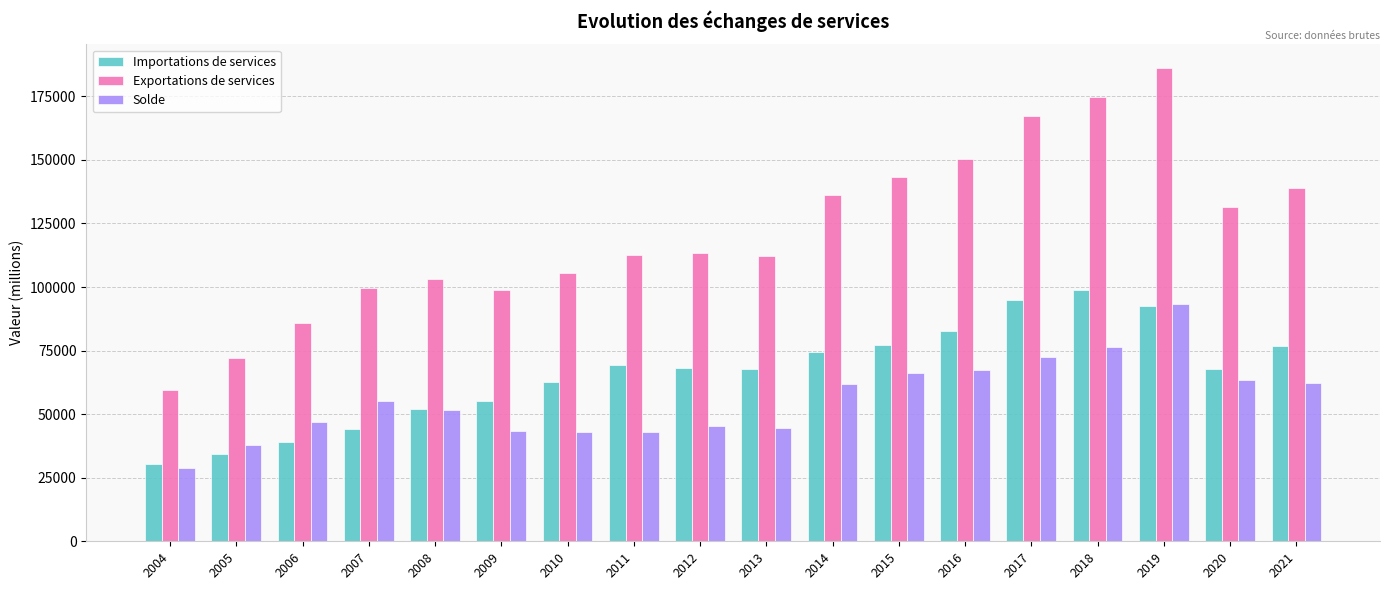

Is it true that Solde equals 62381.3 at 2021?

True